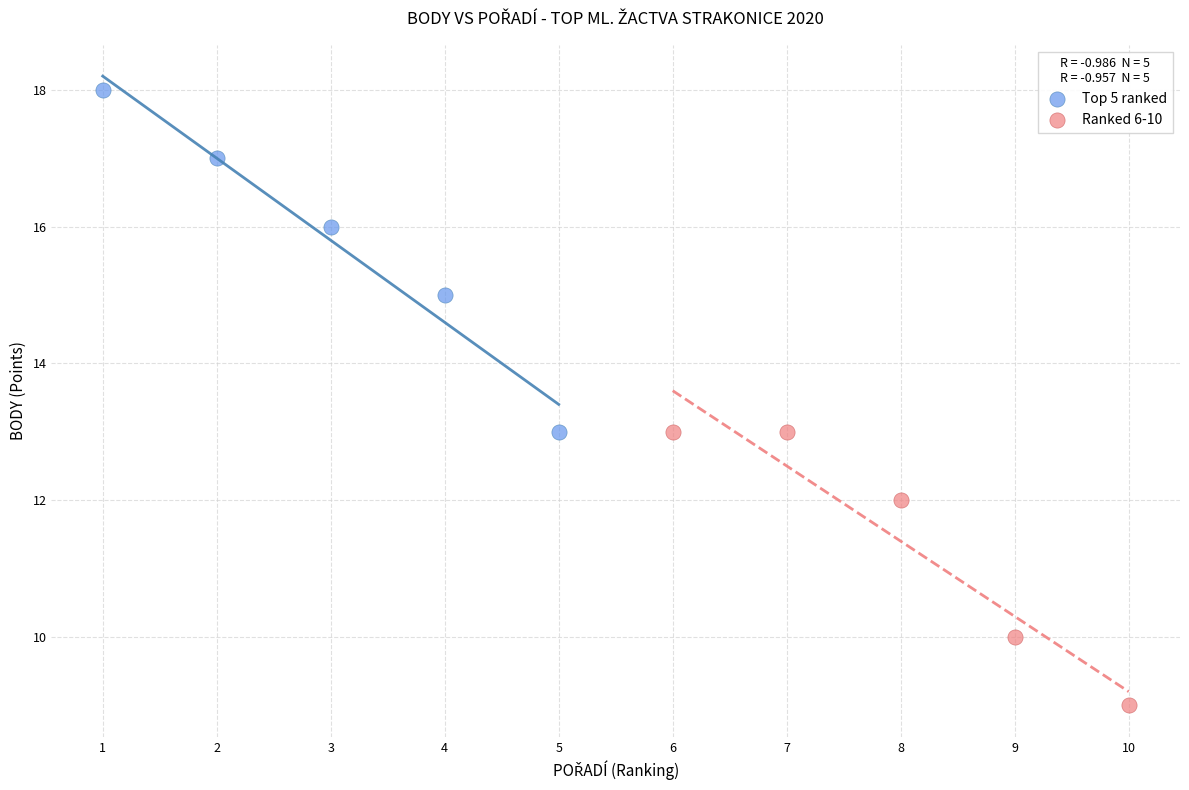

Which series contains the highest Y value?

Top 5 ranked